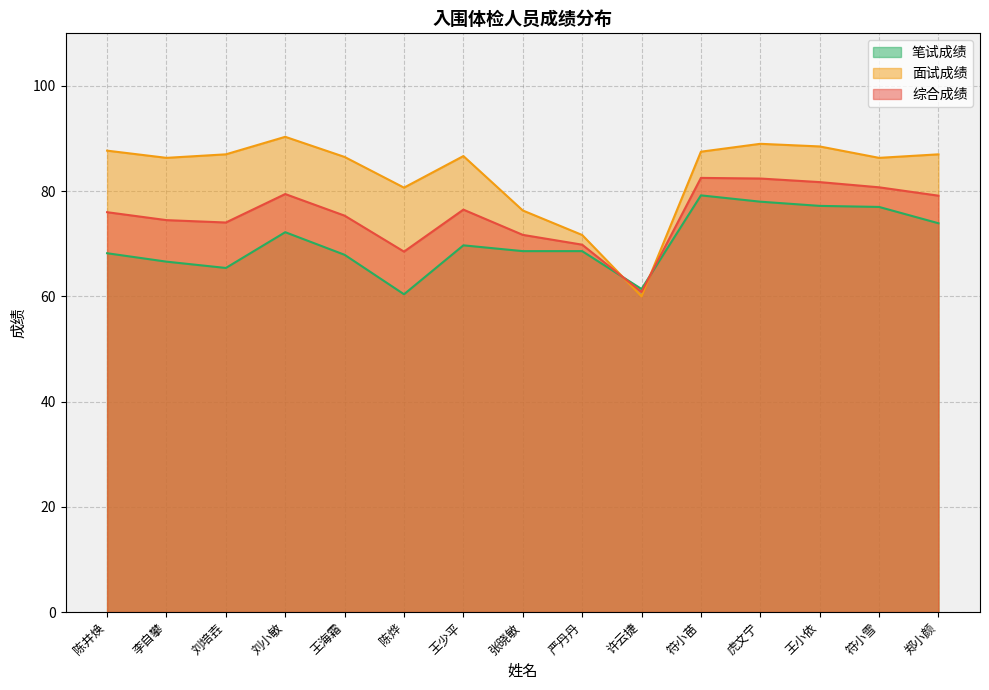

How many distinct data groups are displayed?

3